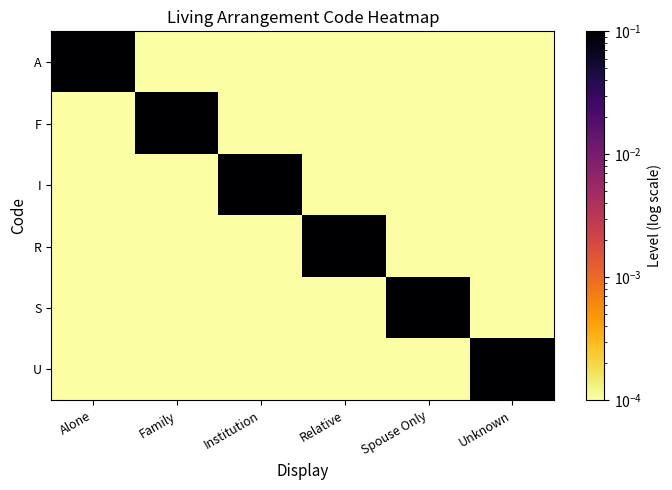

Rank the series at Relative from highest to lowest value.

R, A, F, I, S, U